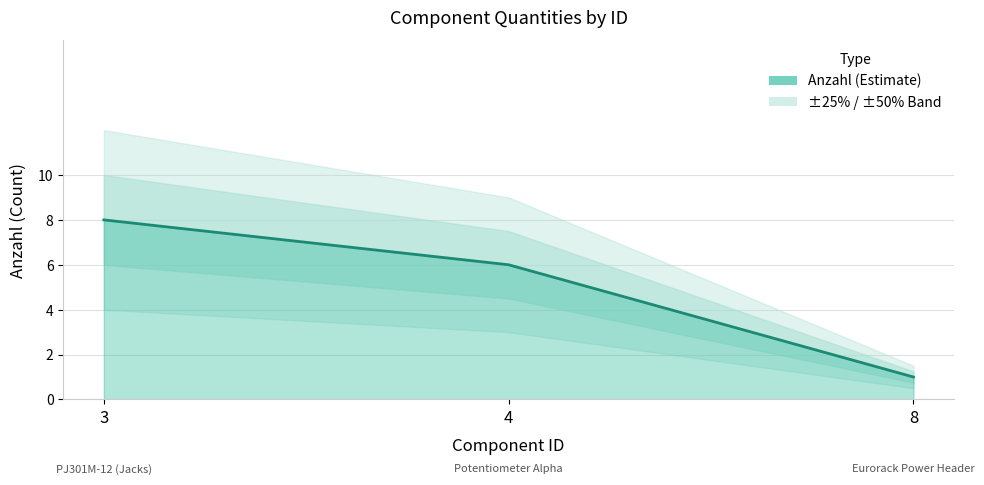

What is the sum of all values?

15